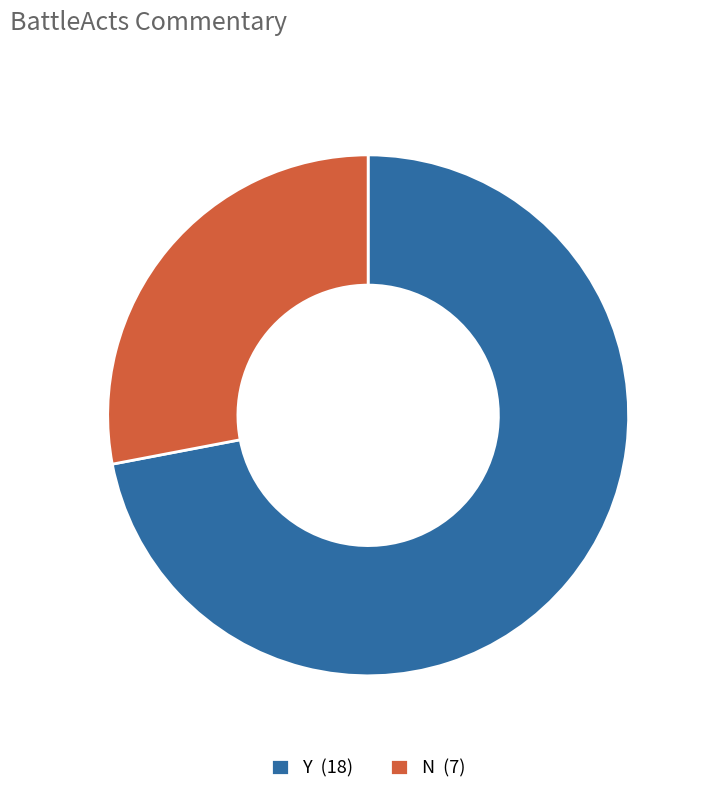

Is Y the majority of the pie?

Yes